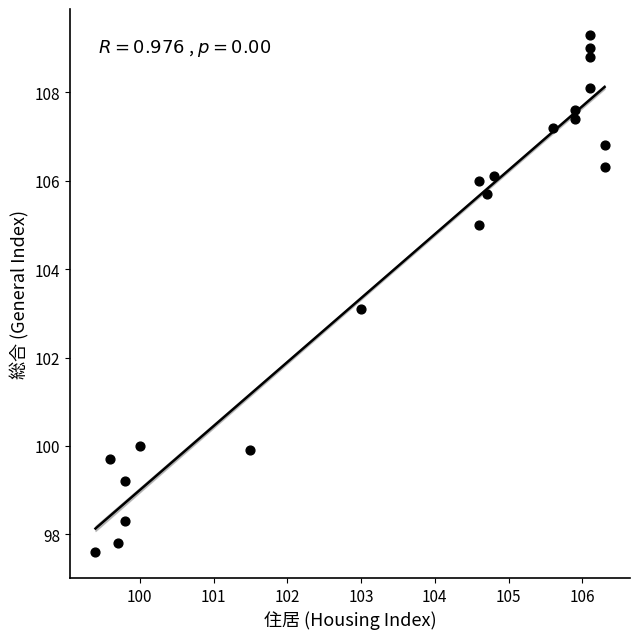

What is the range of Y values (max minus min)?

11.7